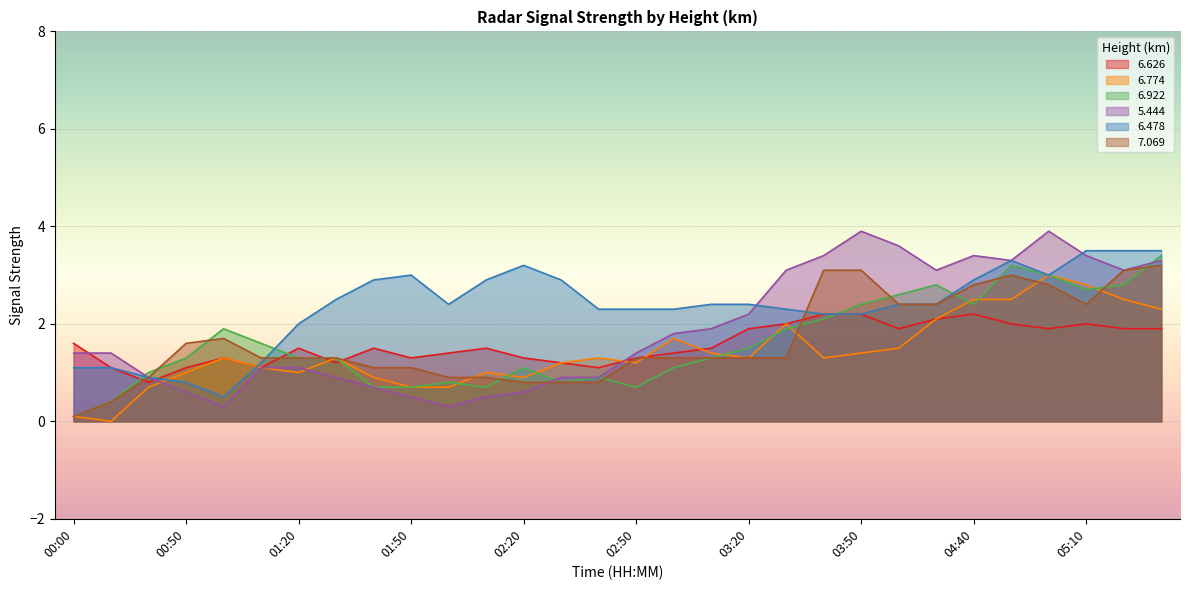

At which category does   6.626 reach its first local peak?

01:00